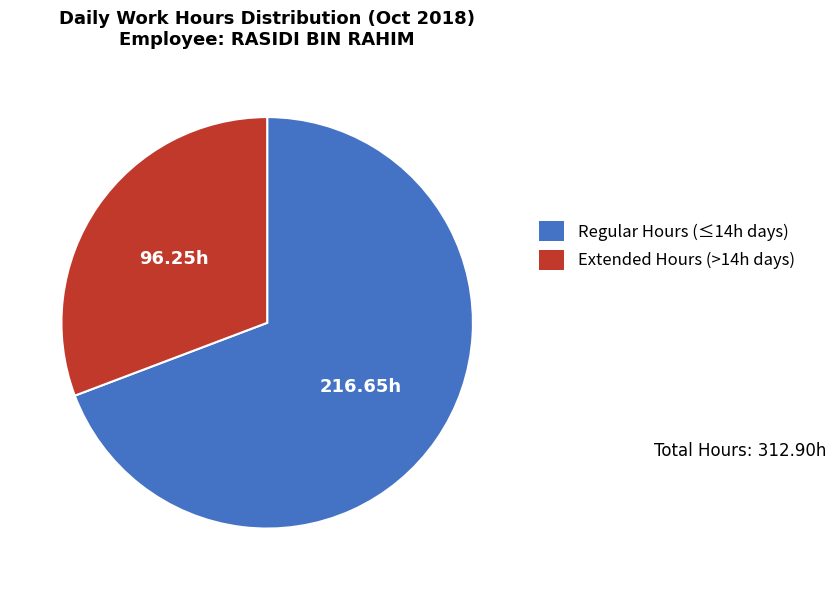

Is there any slice that represents more than half of the pie?

Yes